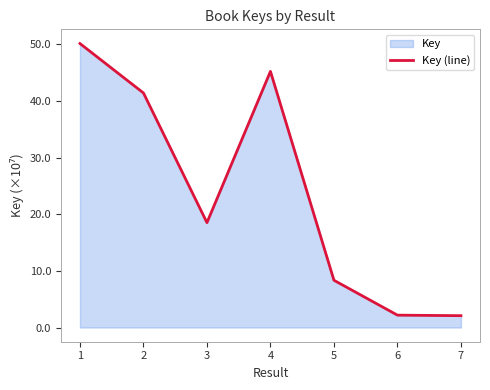

Rank the categories by value from highest to lowest.

1, 4, 2, 3, 5, 6, 7